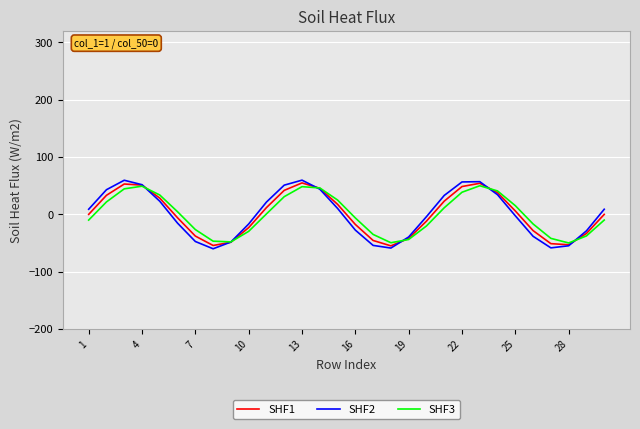

Which series has the widest spread of values?

SHF2